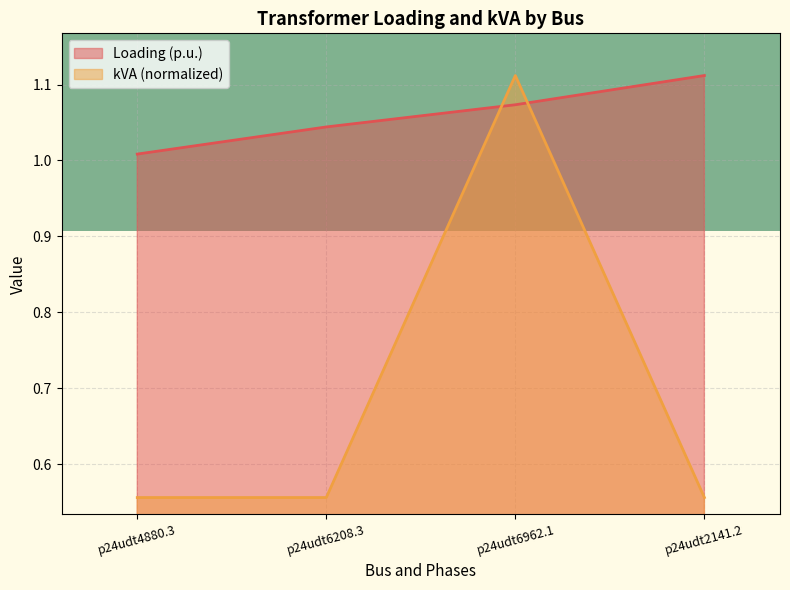

What is the spread (max minus min) of values at p24udt2141.2?

0.6